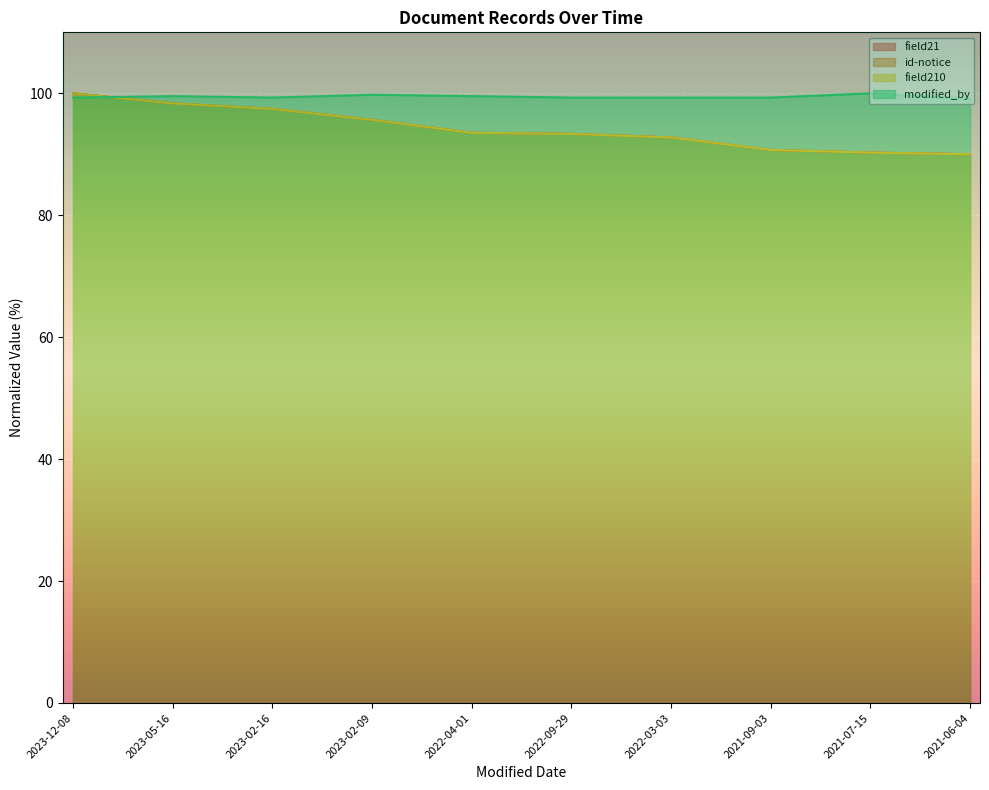

What is the highest value of the id-notice series?

100.0